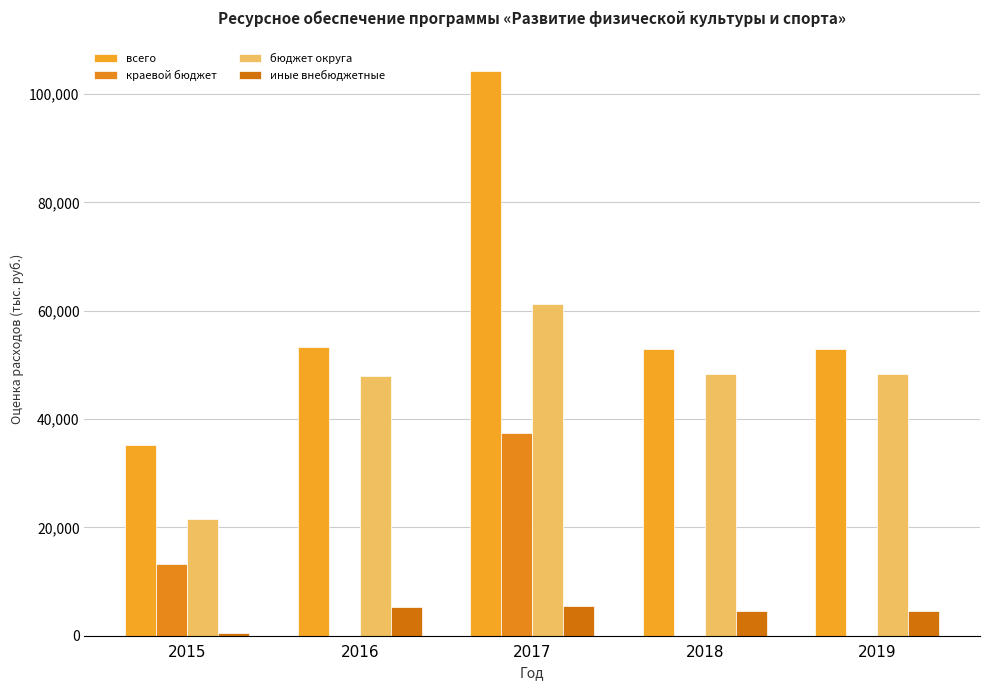

Are the bars grouped side by side (vs. stacked)?

Yes